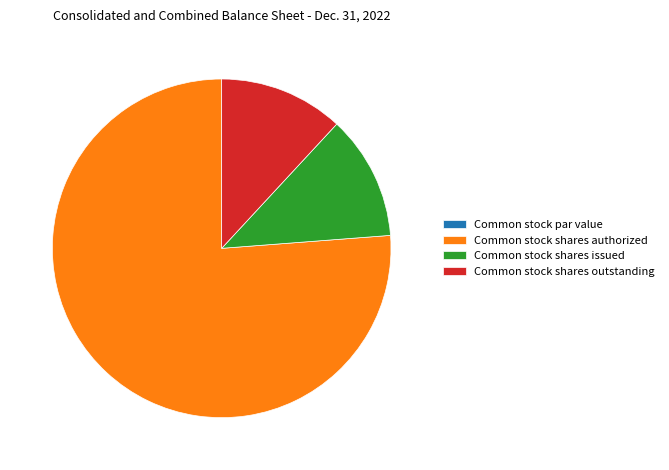

What is the majority slice?

Common stock shares authorized